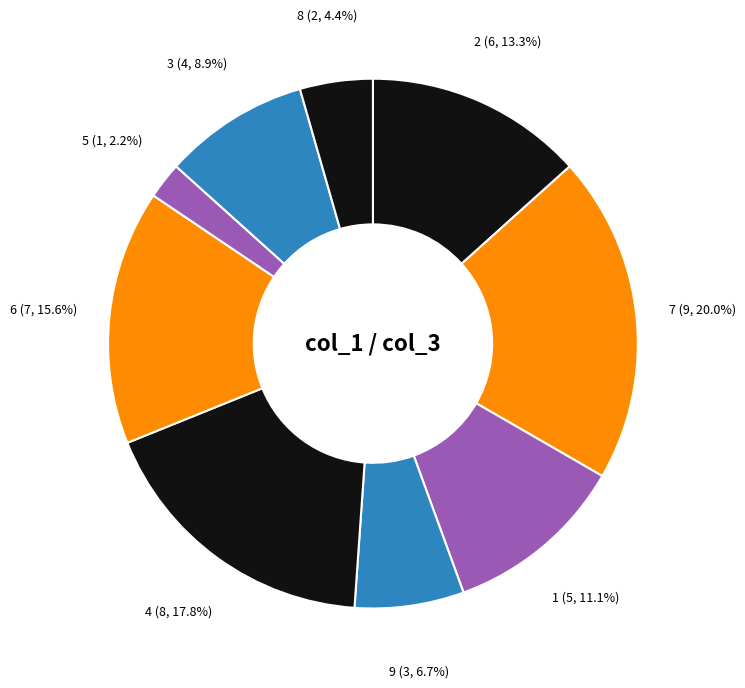

Is it true that 2 is 1% of the pie?

False